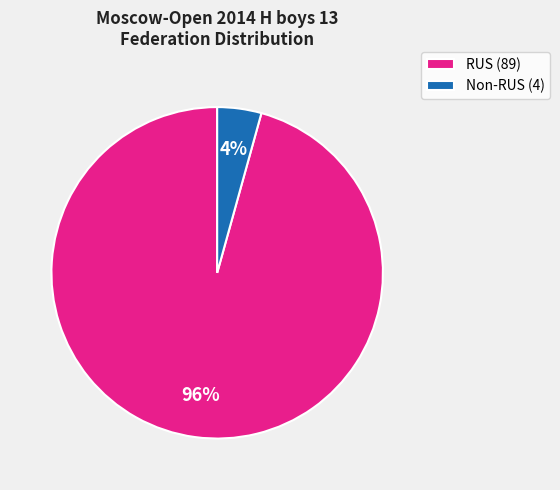

Rank the categories by value from highest to lowest.

RUS (89), Non-RUS (4)